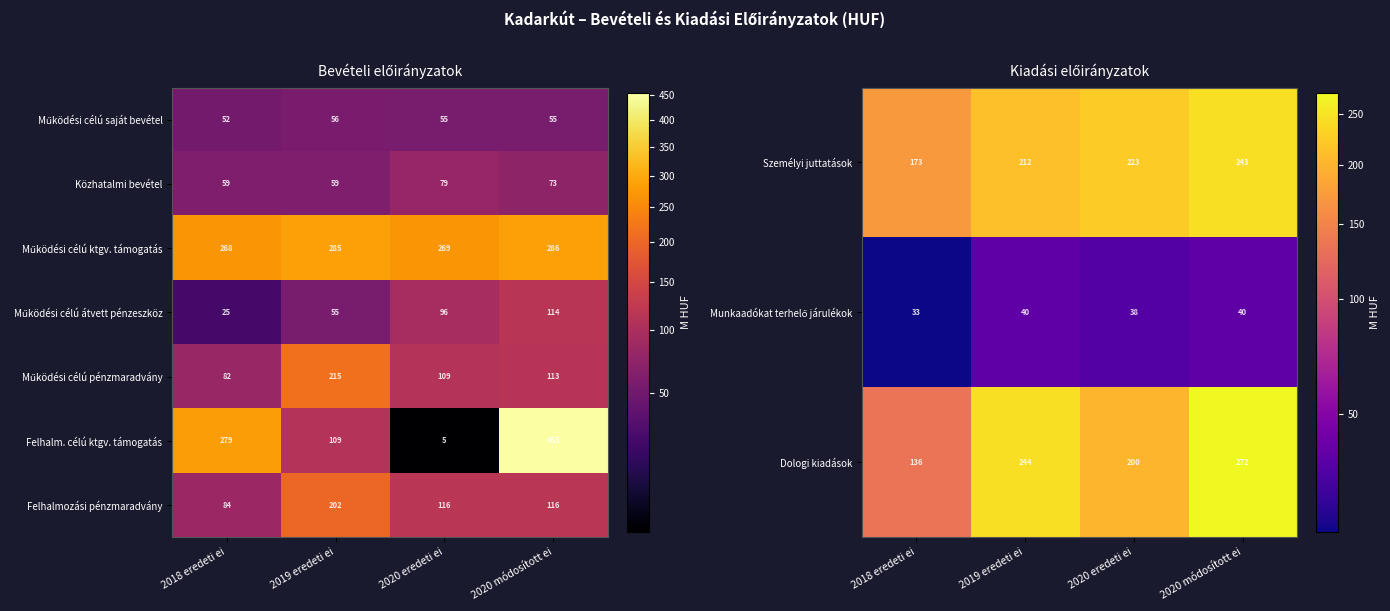

True or false: Közhatalmi bevétel has a value of 59 at 2018 eredeti ei.

True